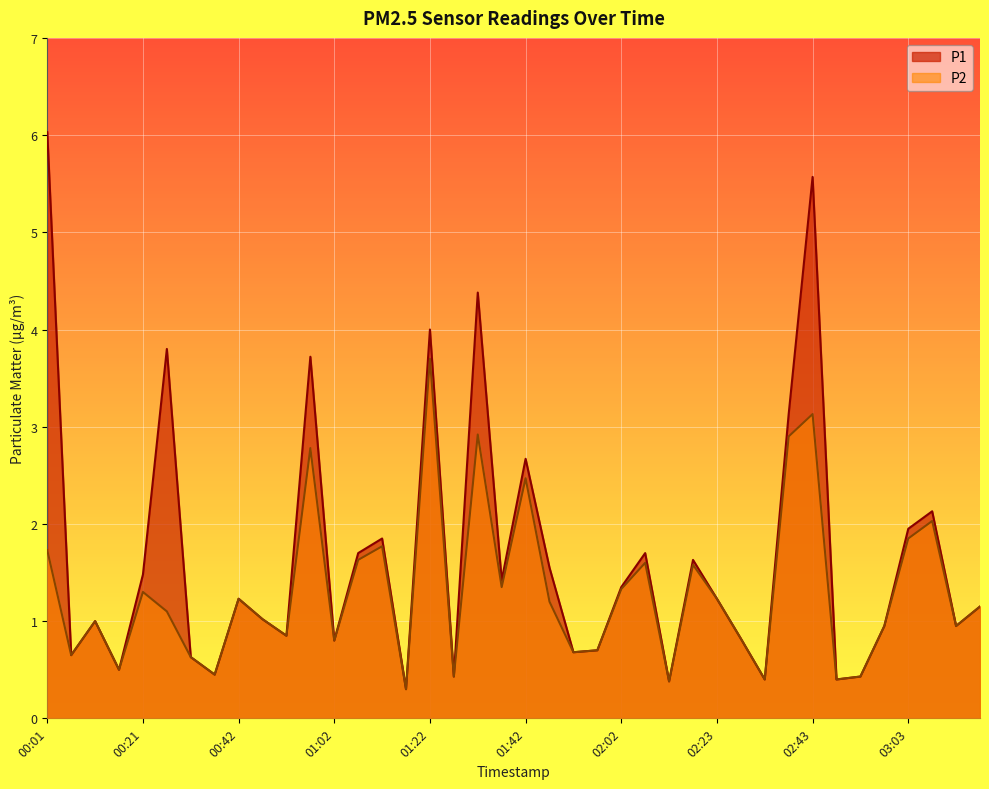

What is the value of the P1 point at the 34th from the left?

0.4